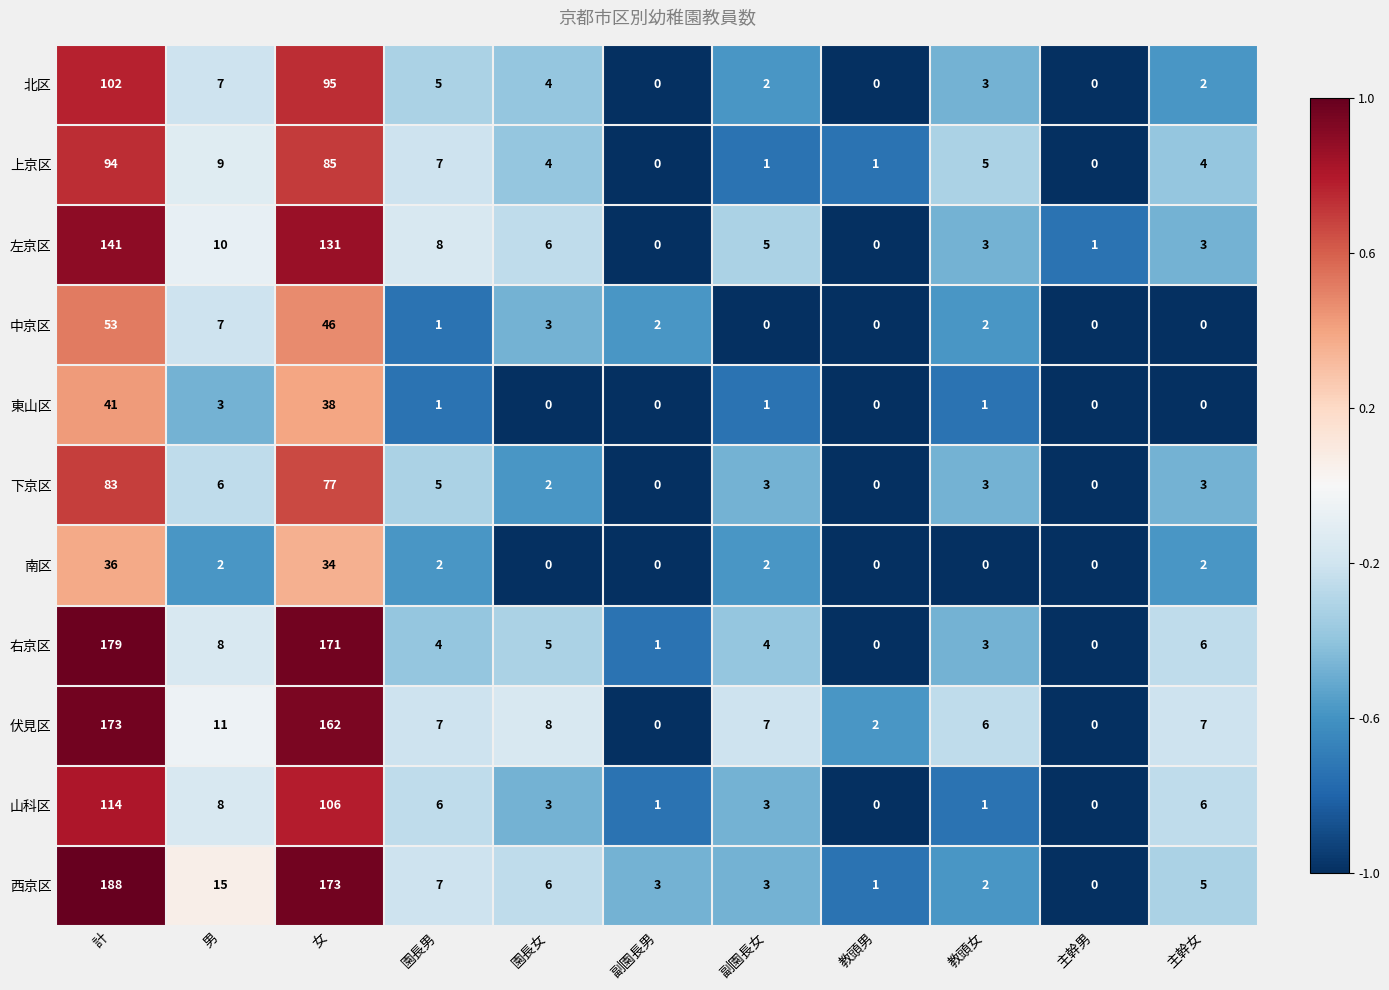

What is the total value across all series at 主幹女?

38